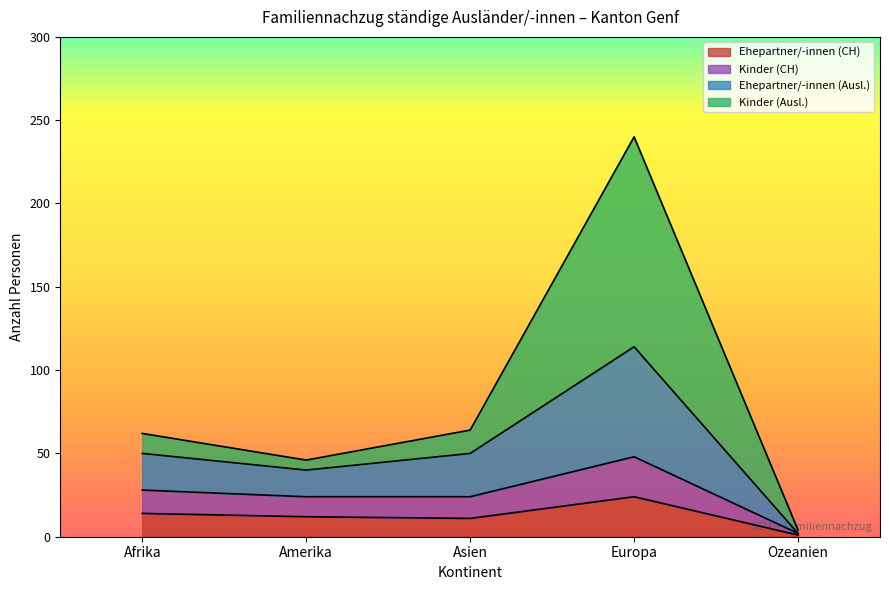

What is the difference between the maximum and second lowest values in the Ehepartner/-innen (CH) series?

13